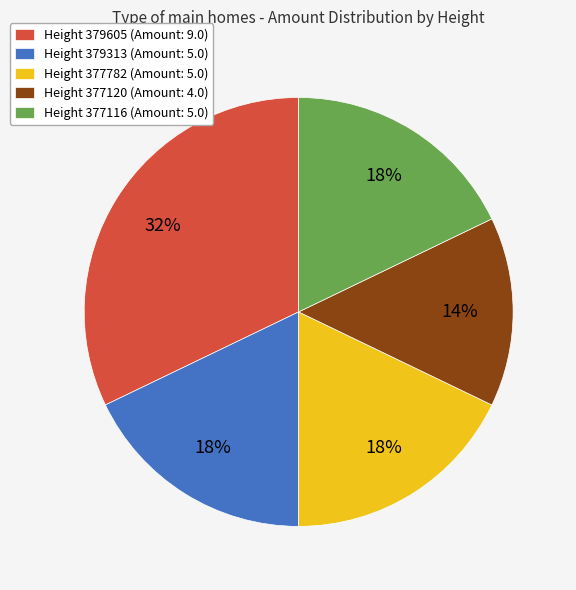

True or false: Height 377782 (Amount: 5.0) accounts for 28% of the total.

False